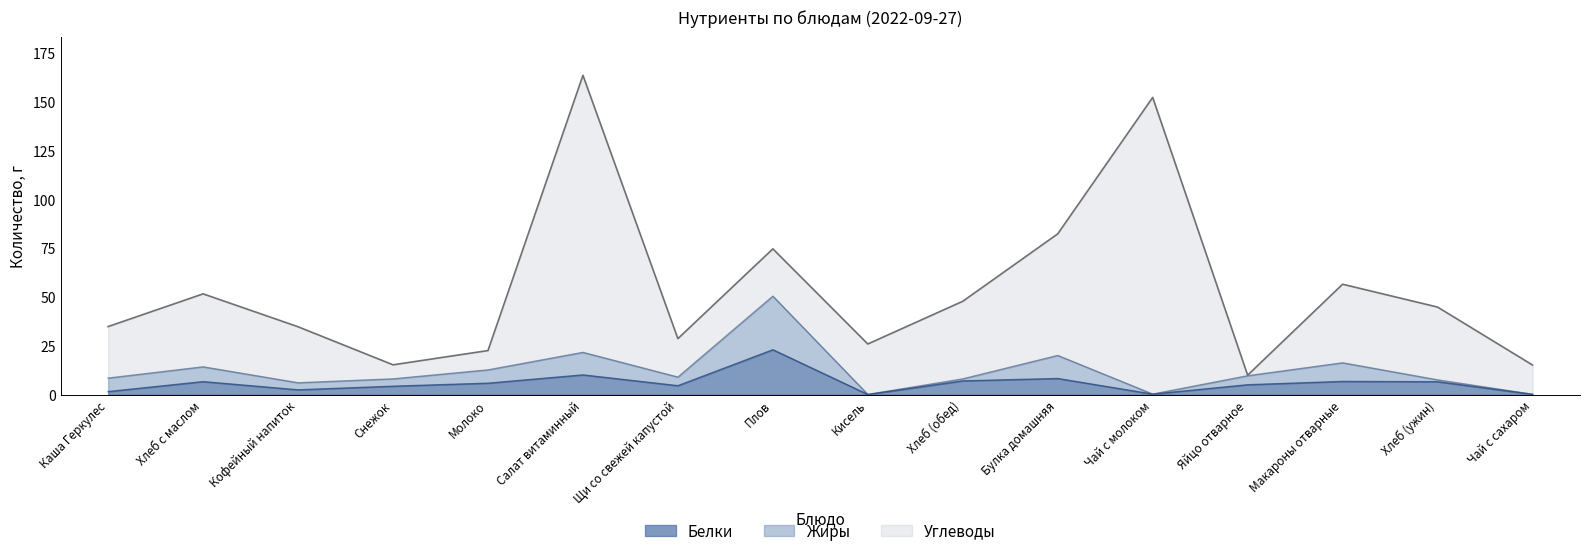

Is it true that Жиры equals 0.3 at Чай с молоком?

True